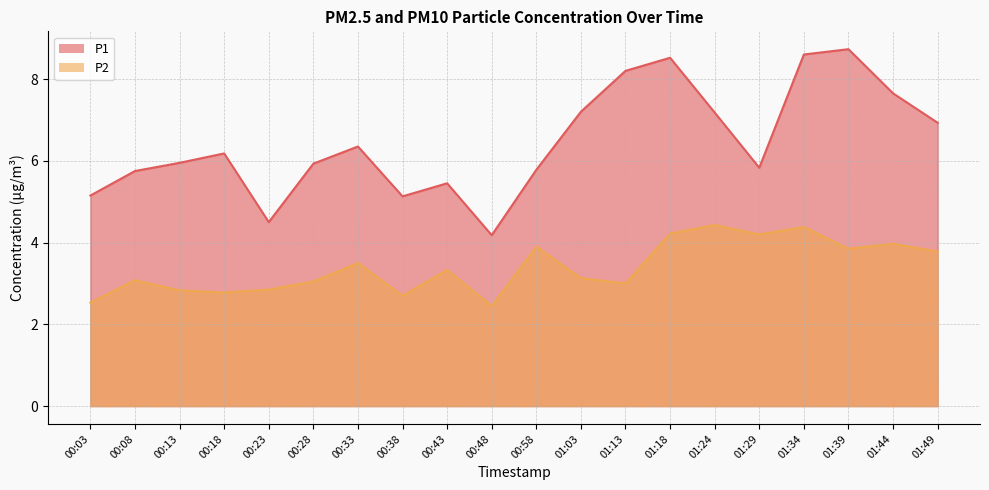

True or false: P1 and P2 intersect in this chart.

False